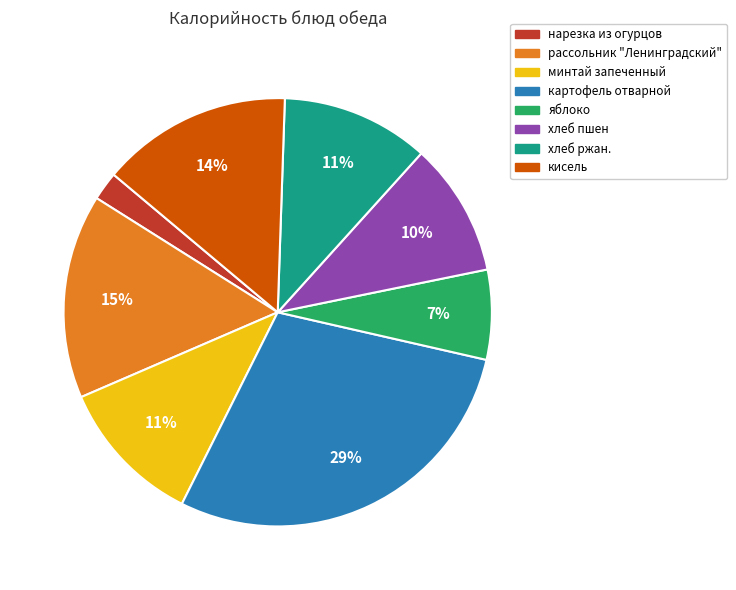

Does нарезка из огурцов account for over 50% of the chart?

No